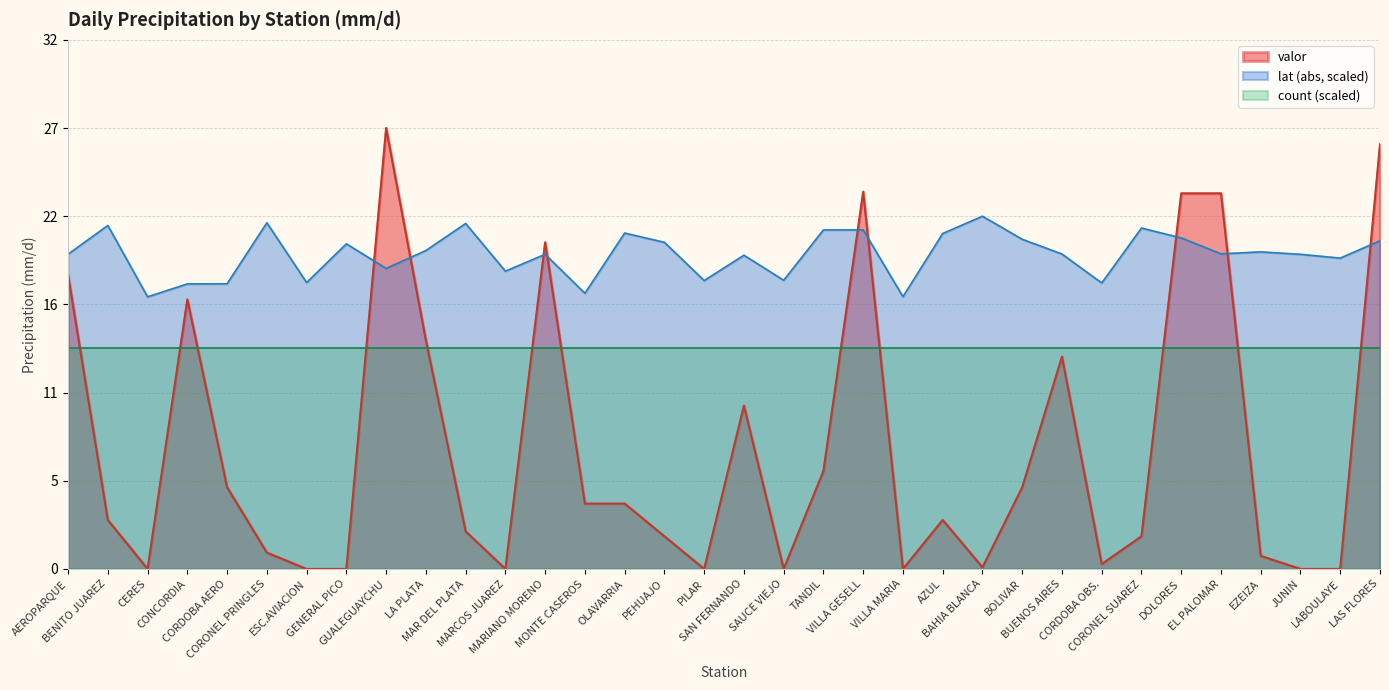

What are all the series names shown in the legend?

valor, lat (abs, scaled), count (scaled)